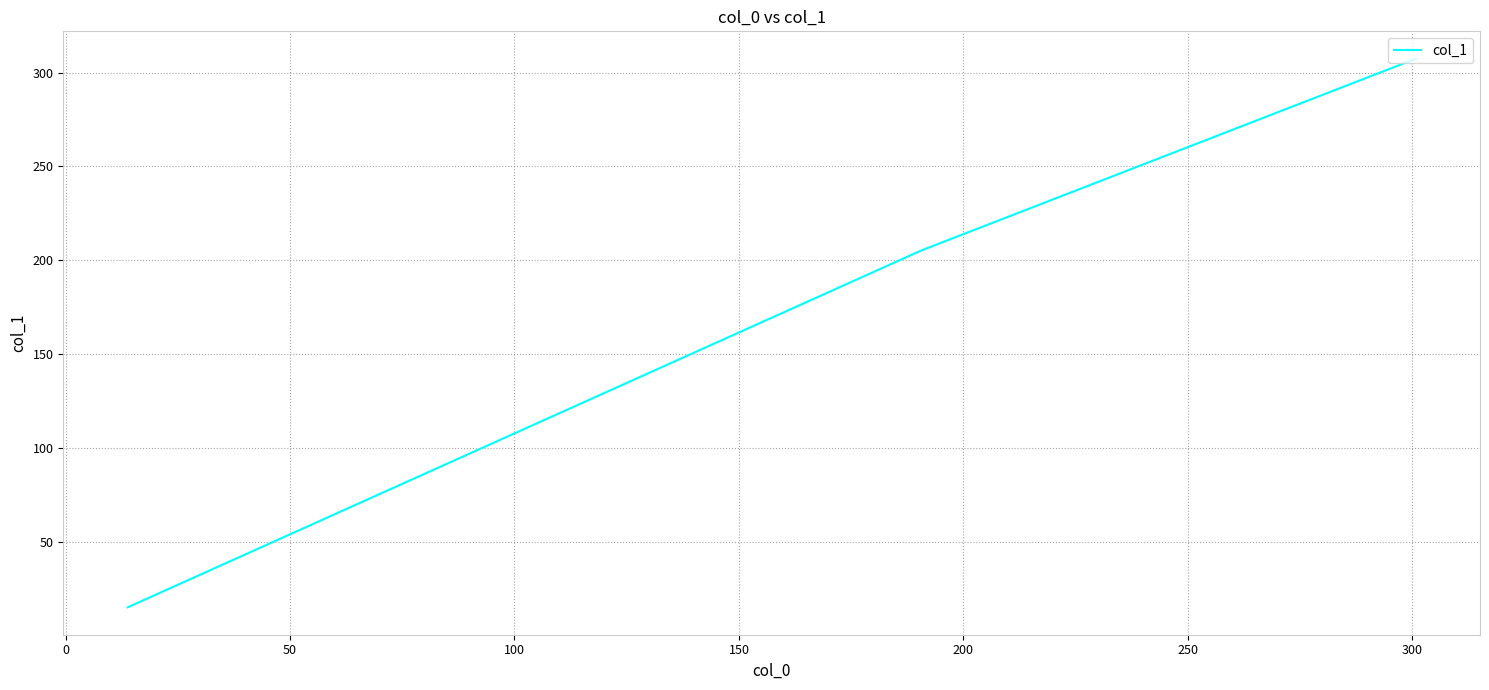

What is the difference between the maximum and minimum values?

291.9